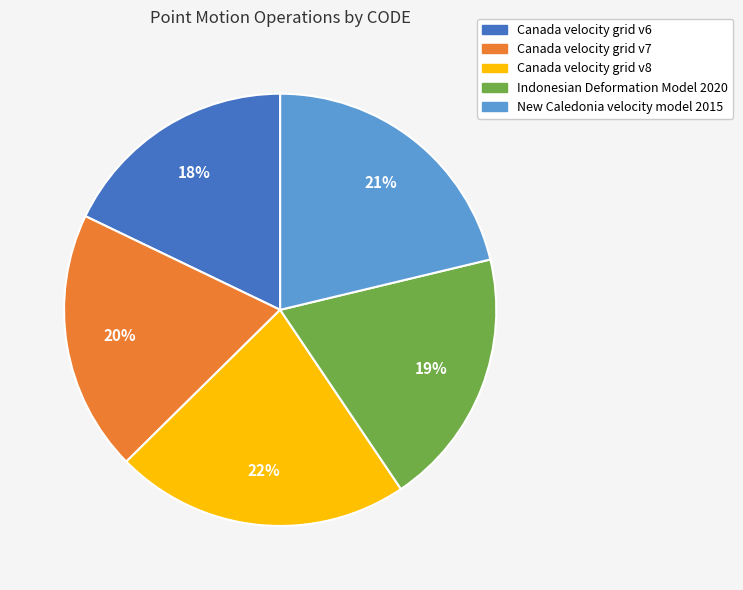

Is the sum of New Caledonia velocity model 2015 and Canada velocity grid v8 greater than half?

No